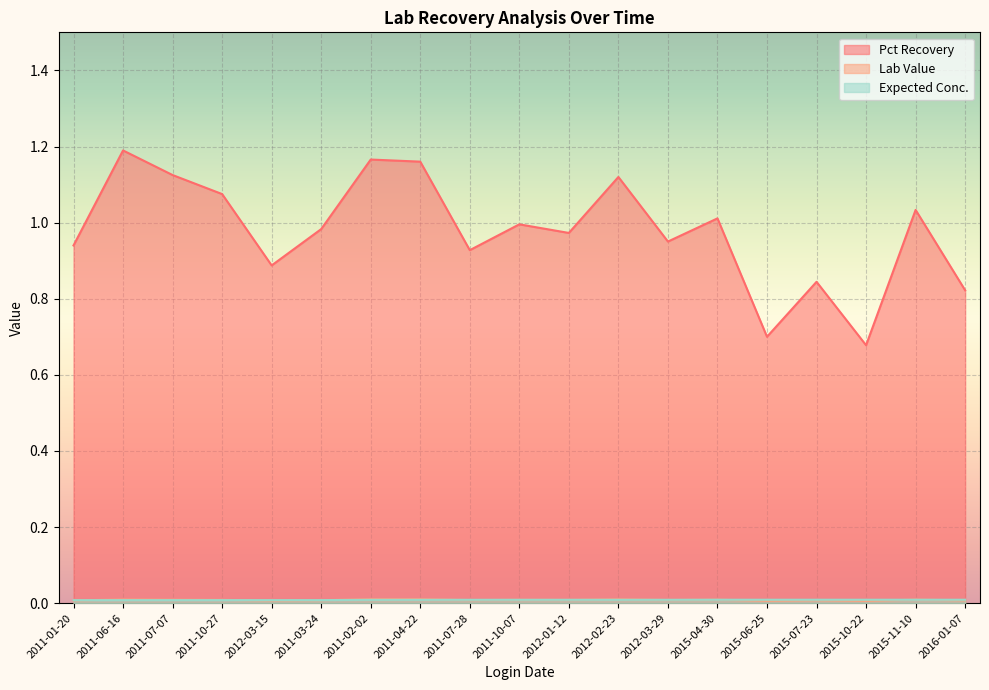

Between 2011-06-16 and 2012-03-29, which series saw the biggest shift?

Pct Recovery